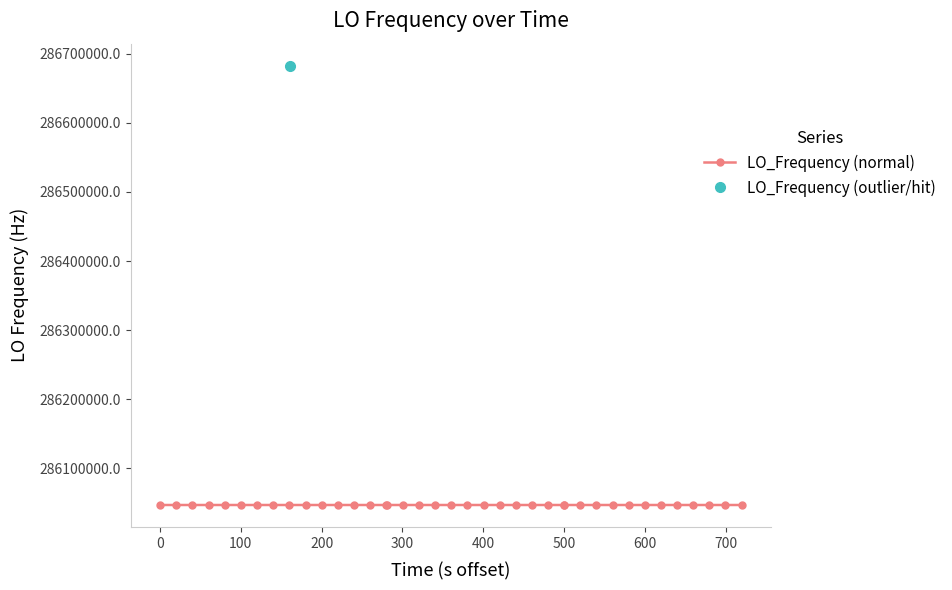

Is it true that the value at 7 is 286047000.8?

True